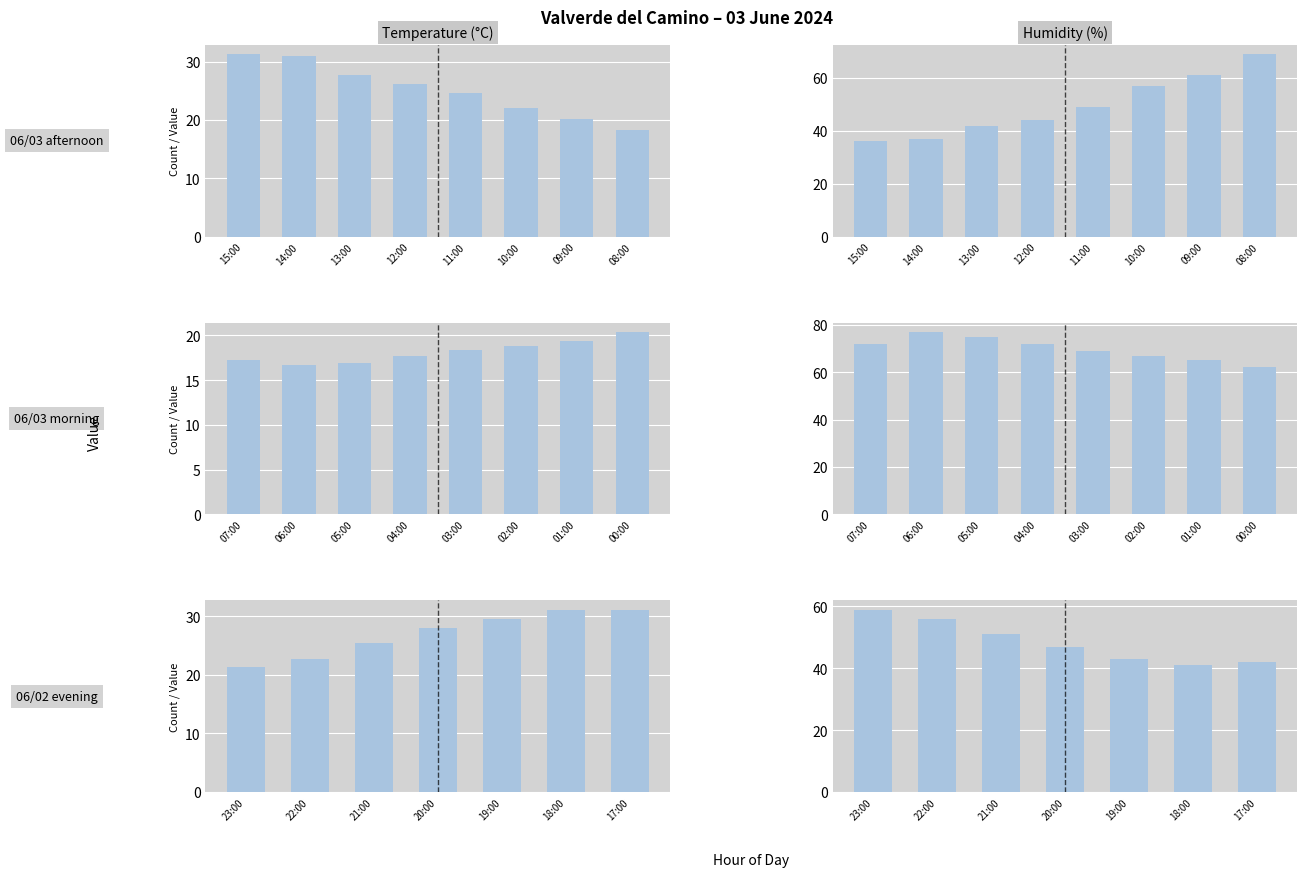

Rank the series at 18:00 from lowest to highest value.

Temperature (°C), Humidity (%)